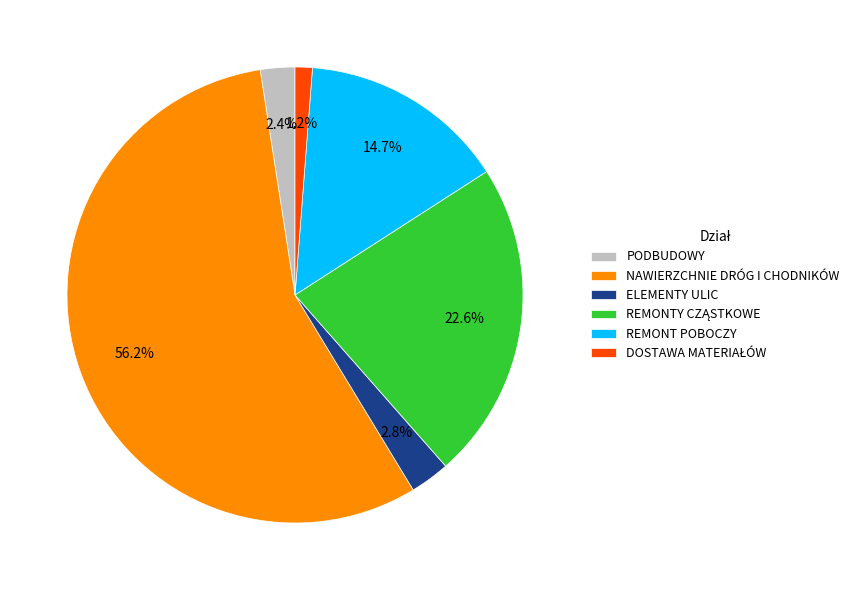

Does any single category account for the majority?

Yes